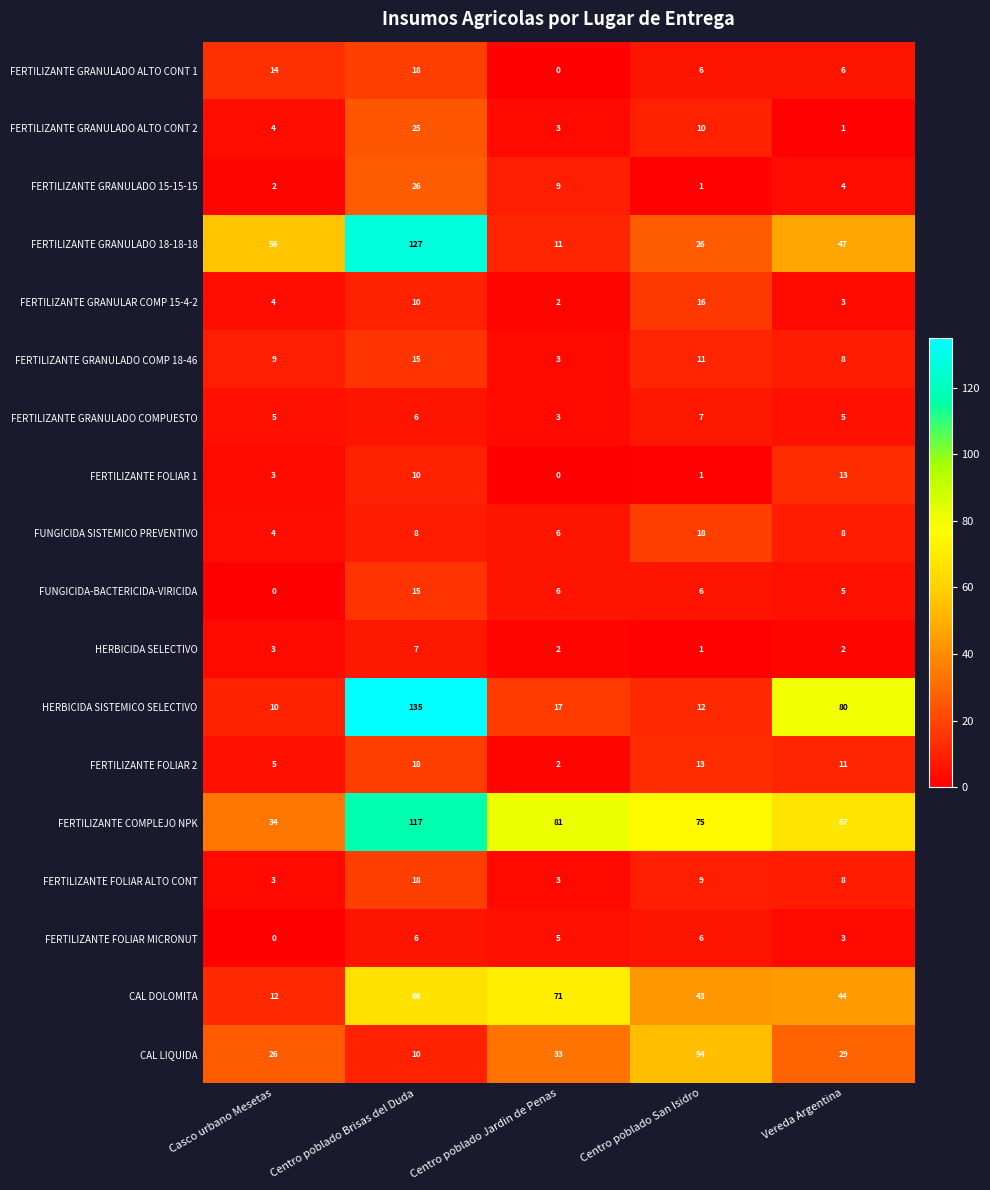

What is the maximum value shown in the chart?

135